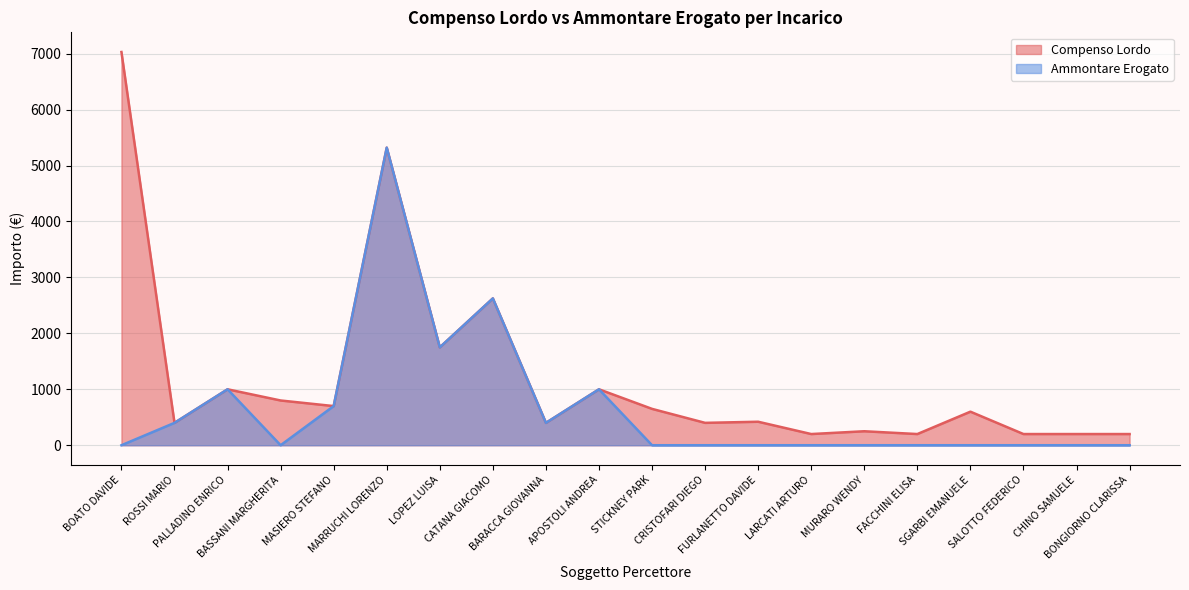

Count the number of categories in the chart.

20